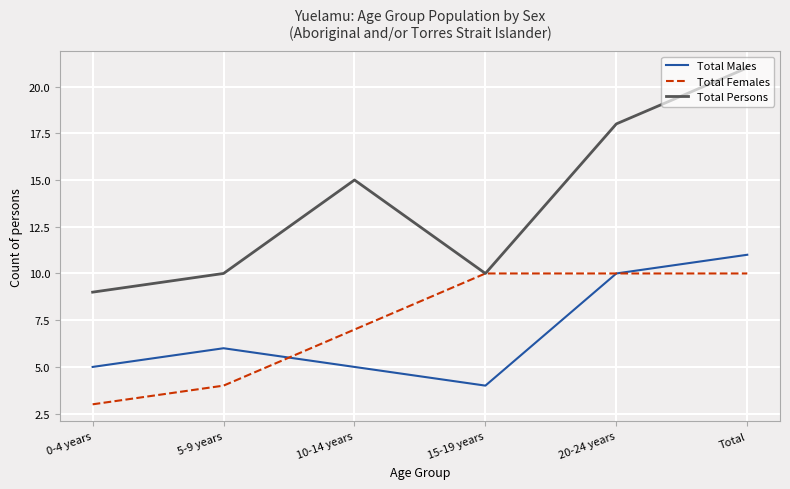

How many lines are shown in the chart?

3